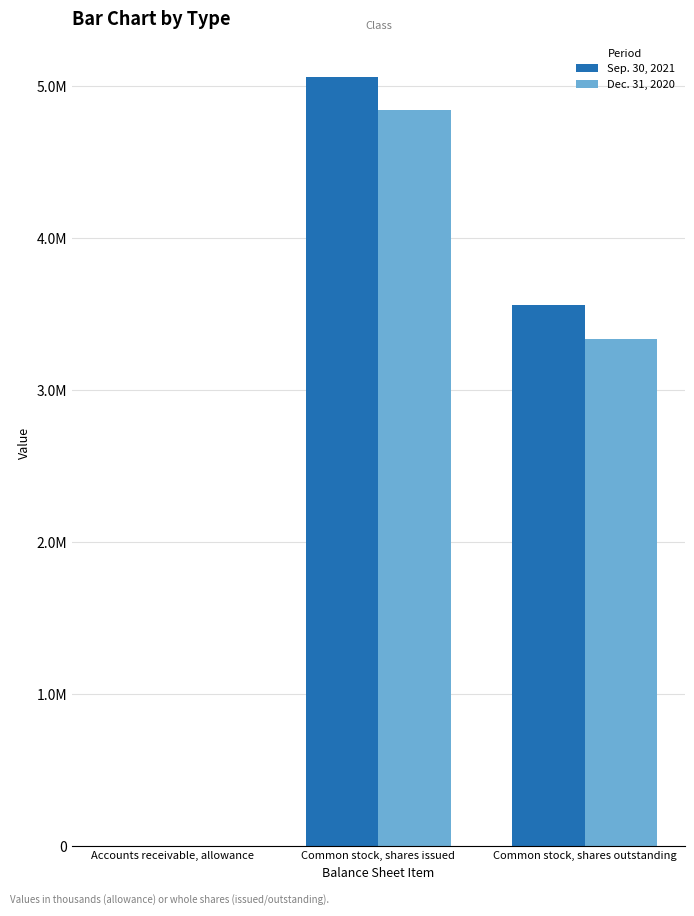

Which series changed the most between Accounts receivable, allowance and Common stock, shares outstanding?

Sep. 30, 2021